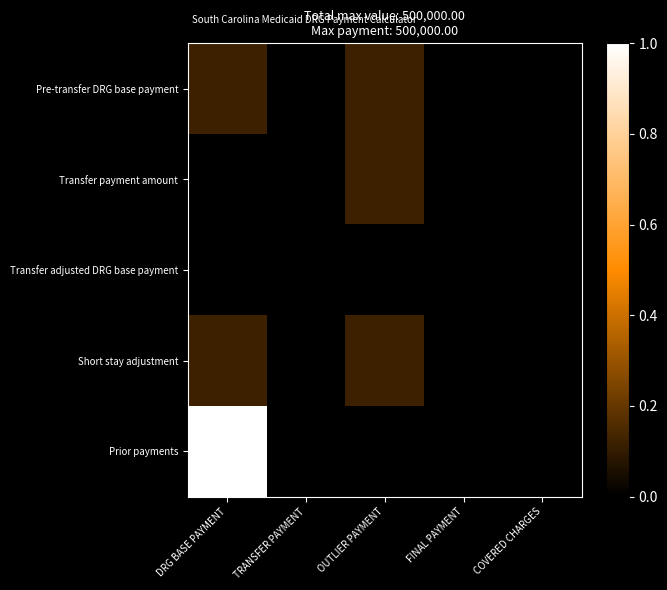

Reading right to left, list all the values displayed in this chart.

Pre-transfer DRG base payment: COVERED CHARGES=0.0	FINAL PAYMENT=0.0	OUTLIER PAYMENT=0.1	TRANSFER PAYMENT=0.0	DRG BASE PAYMENT=0.1
Transfer payment amount: COVERED CHARGES=0.0	FINAL PAYMENT=0.0	OUTLIER PAYMENT=0.1	TRANSFER PAYMENT=0.0	DRG BASE PAYMENT=0.0
Transfer adjusted DRG base payment: COVERED CHARGES=0.0	FINAL PAYMENT=0.0	OUTLIER PAYMENT=0.0	TRANSFER PAYMENT=0.0	DRG BASE PAYMENT=0.0
Short stay adjustment: COVERED CHARGES=0.0	FINAL PAYMENT=0.0	OUTLIER PAYMENT=0.1	TRANSFER PAYMENT=0.0	DRG BASE PAYMENT=0.1
Prior payments: COVERED CHARGES=0.0	FINAL PAYMENT=0.0	OUTLIER PAYMENT=0.0	TRANSFER PAYMENT=0.0	DRG BASE PAYMENT=1.0